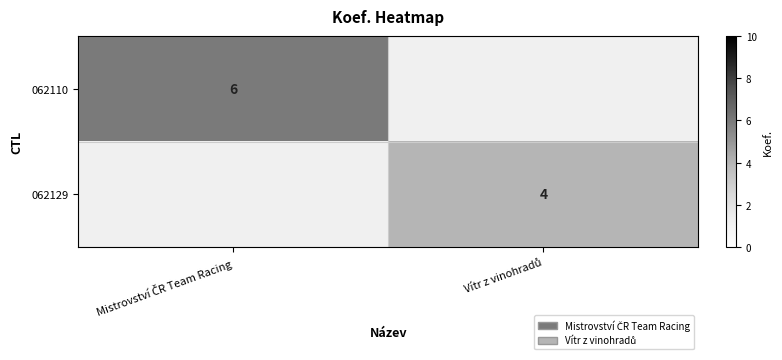

Where is 062110 nearest to the value 3?

Mistrovství ČR Team Racing